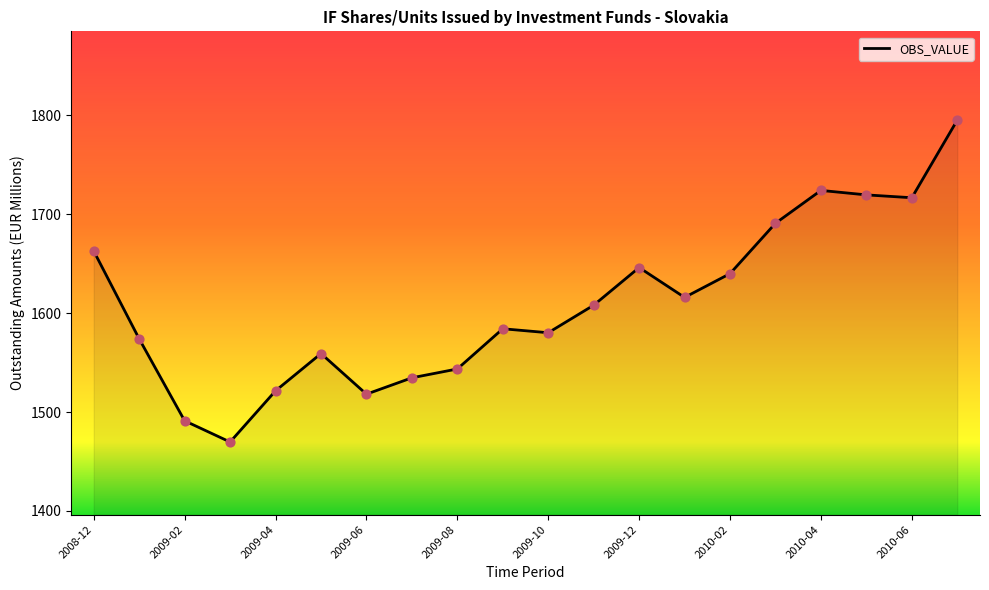

What is the maximum value shown in the chart?

1795.3